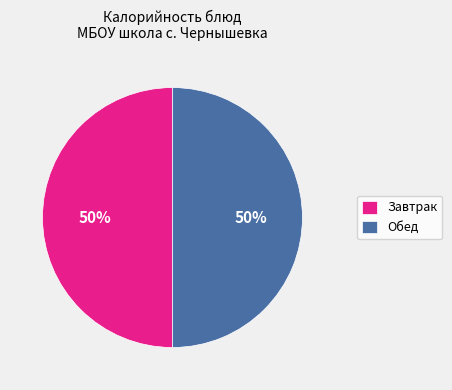

Approximately how many times larger is the value at Завтрак compared to Обед?

1.0